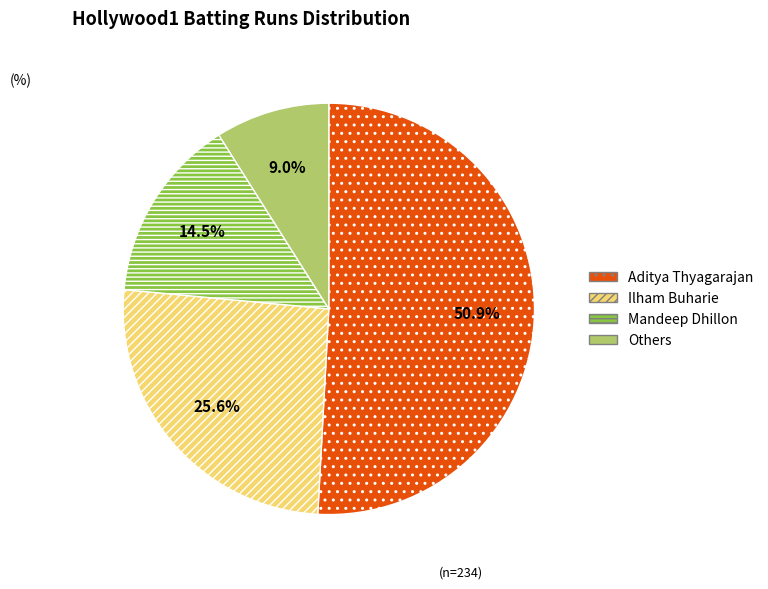

Does Ilham Buharie represent more than half of the total?

No